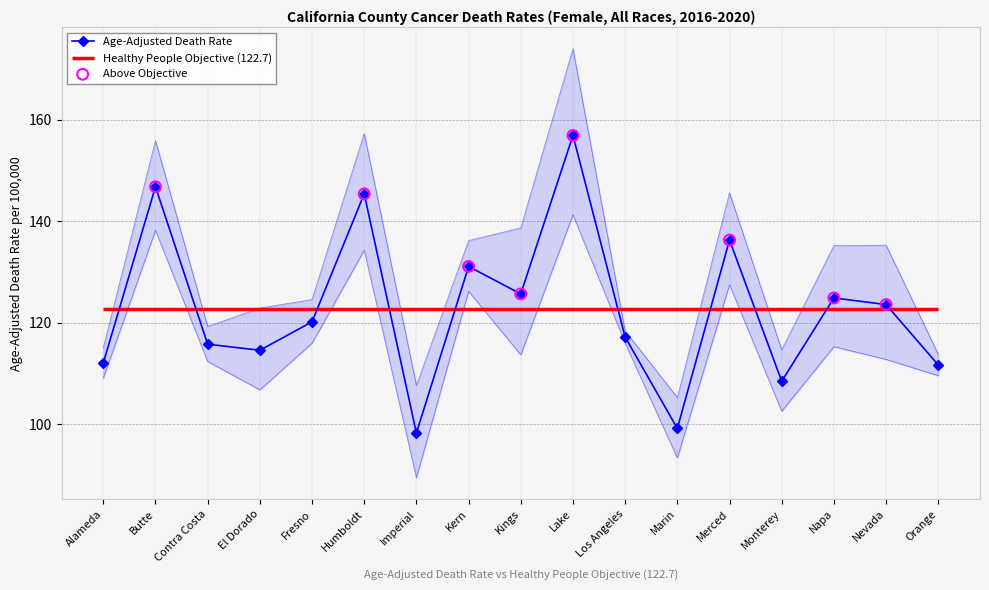

Which series reaches the maximum Y coordinate?

Upper CI